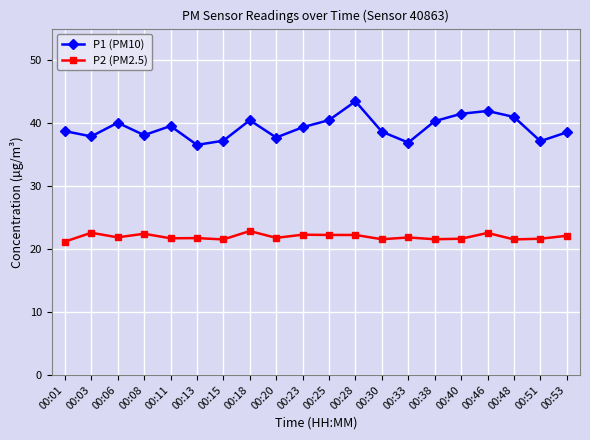

Which series has the largest range (max minus min)?

P1 (PM10)